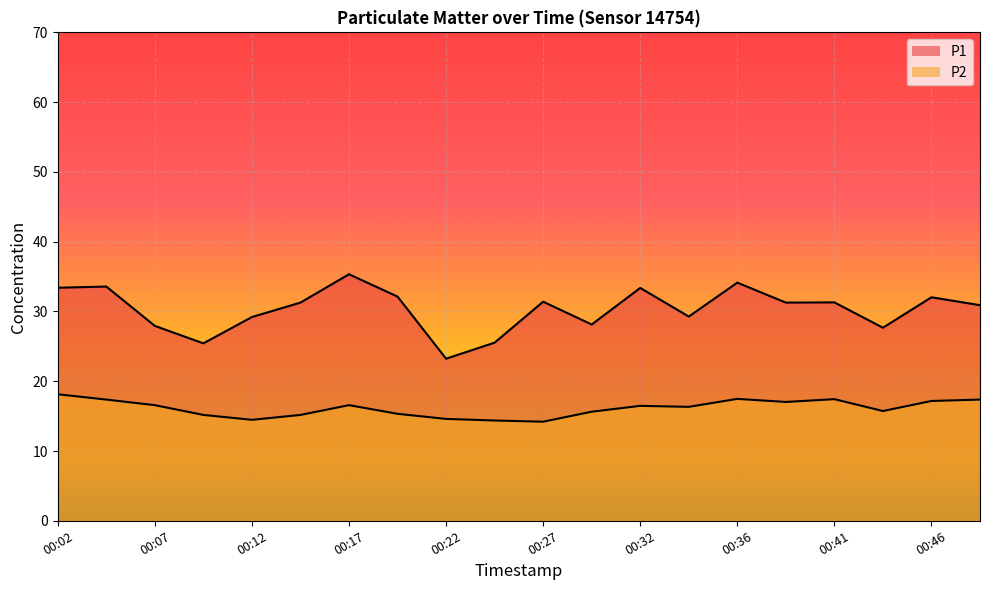

How many series are shown in this chart?

2